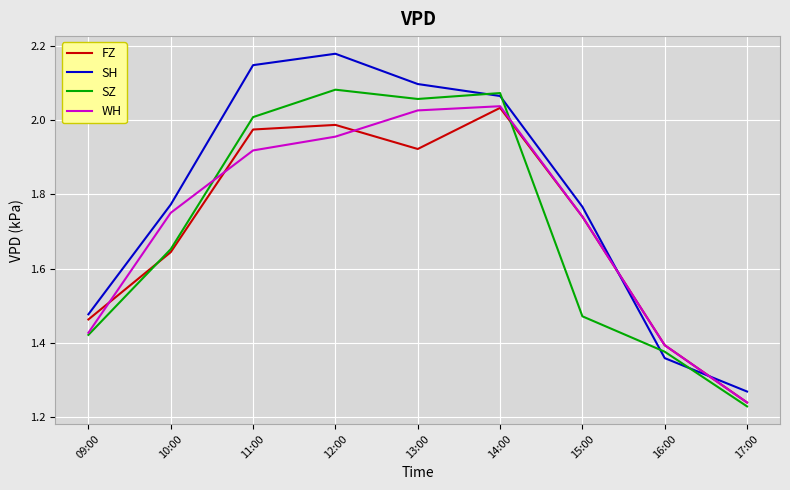

Which label corresponds to the largest value in the chart?

12:00